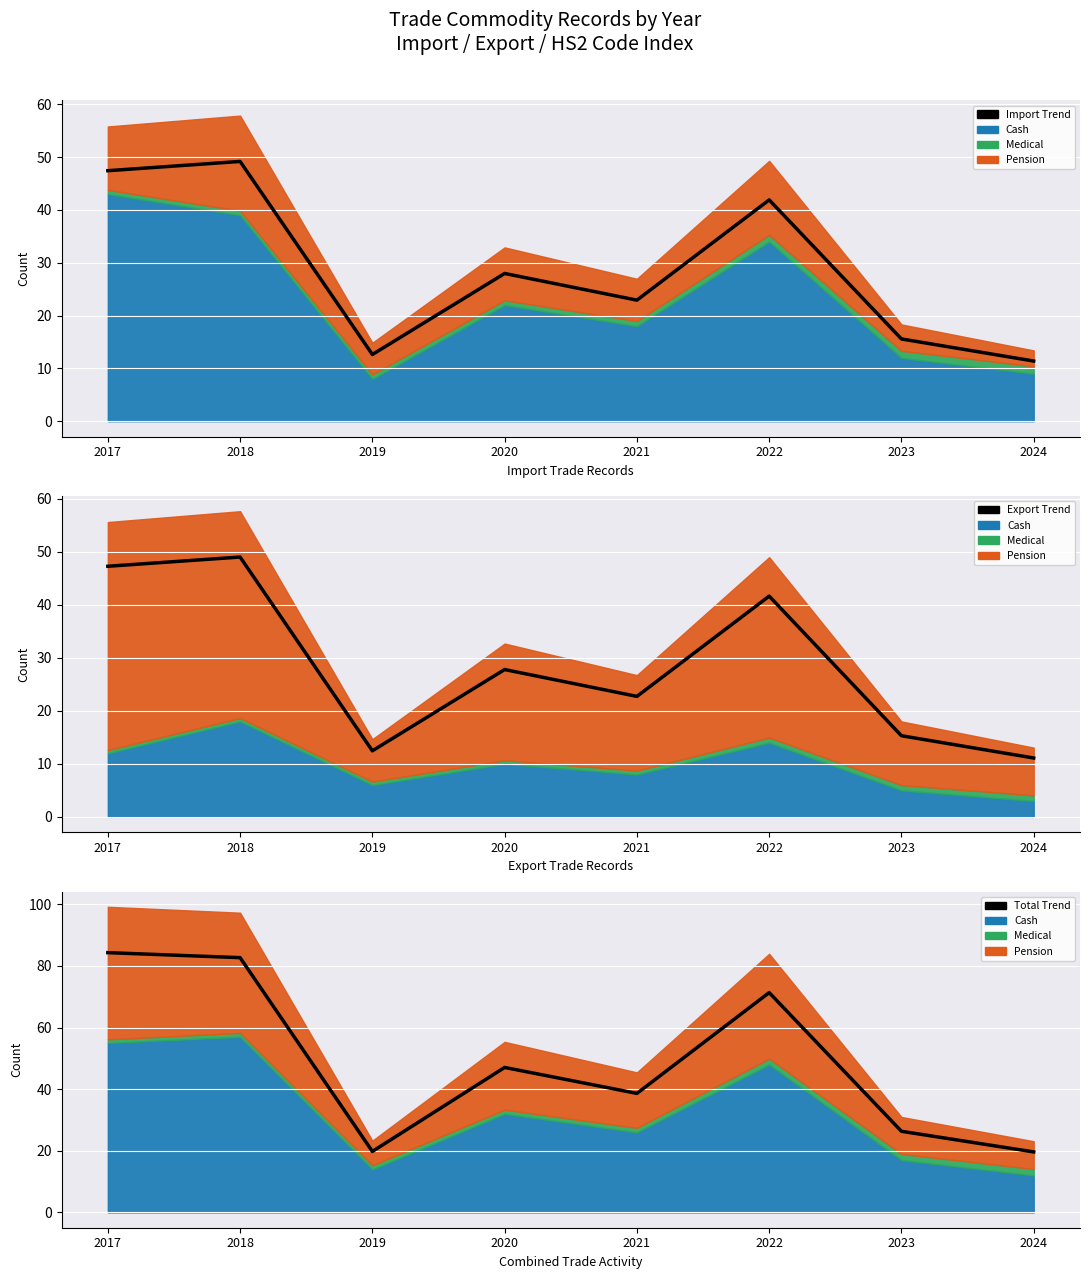

What is the maximum value shown in the chart?

84.3